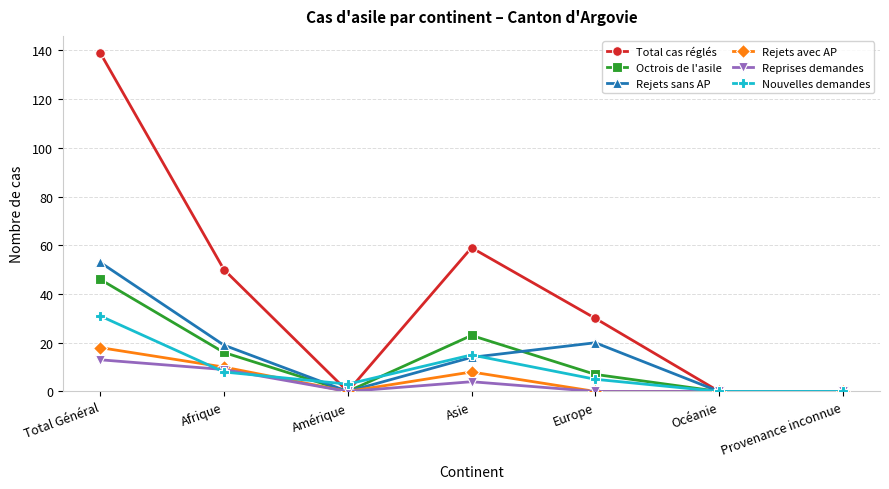

Does the chart have visible grid lines?

Yes